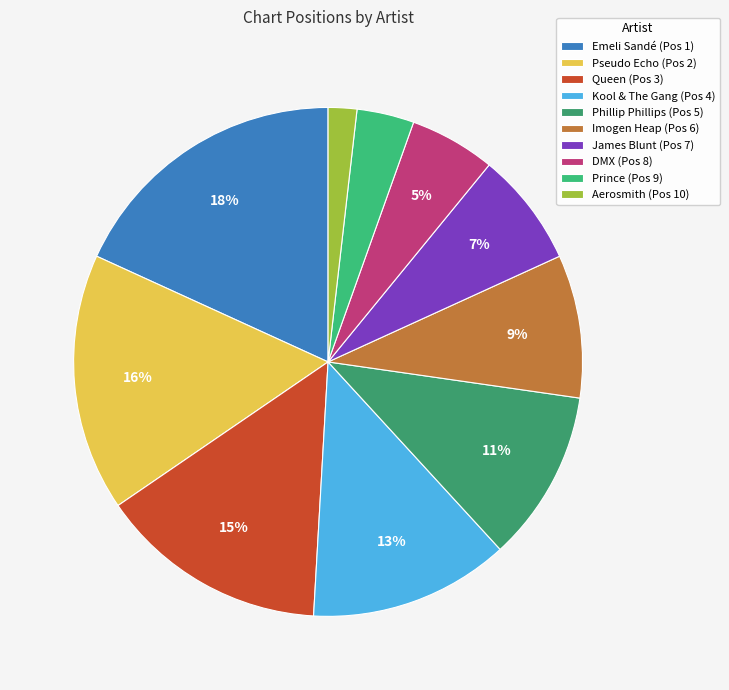

What percentage is the Phillip Phillips slice, to the nearest percent?

11%